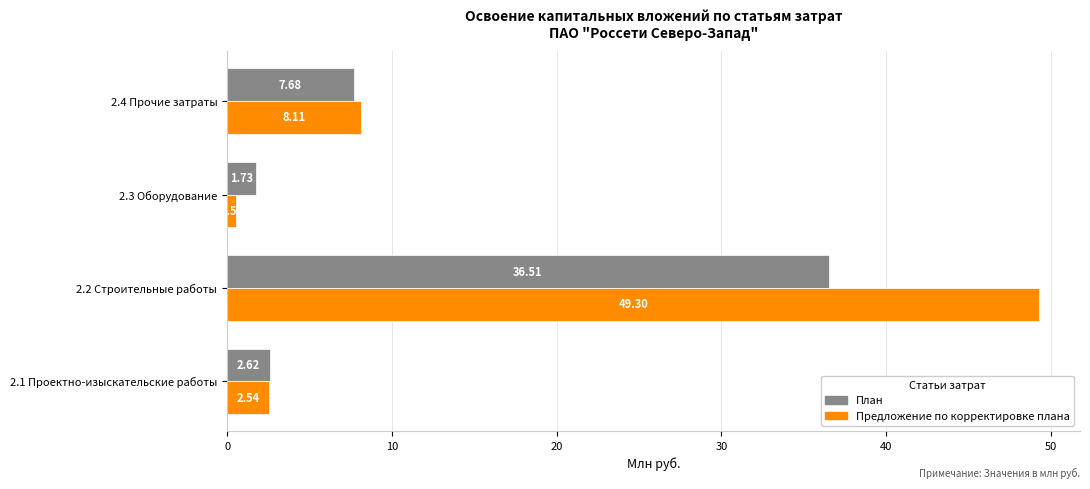

What is the spread (max minus min) of values at 2.2 Строительные работы?

12.8